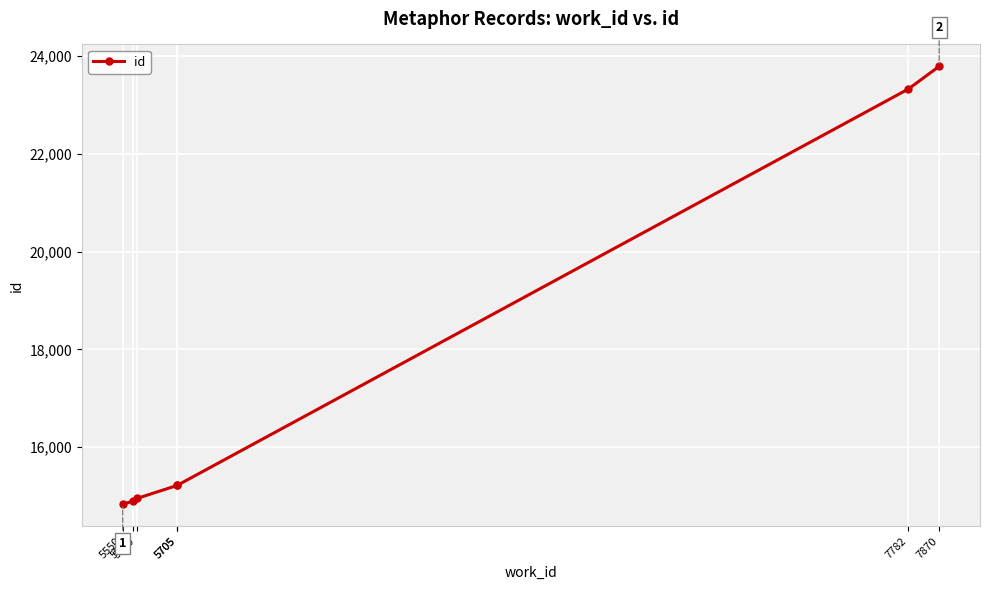

Does the chart display data point markers on the line(s)?

Yes